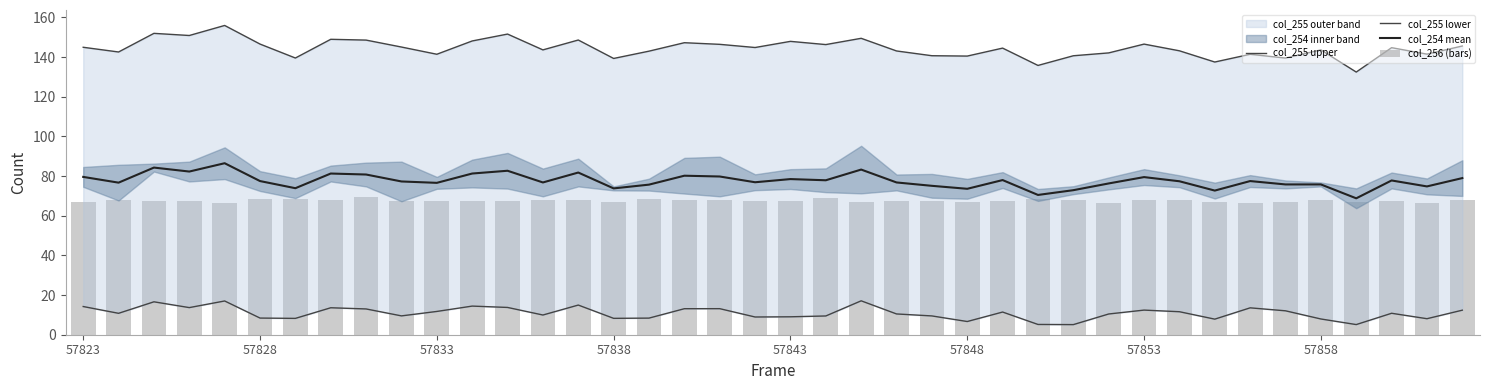

How many data points in col_256 (bars) are above 67?

34